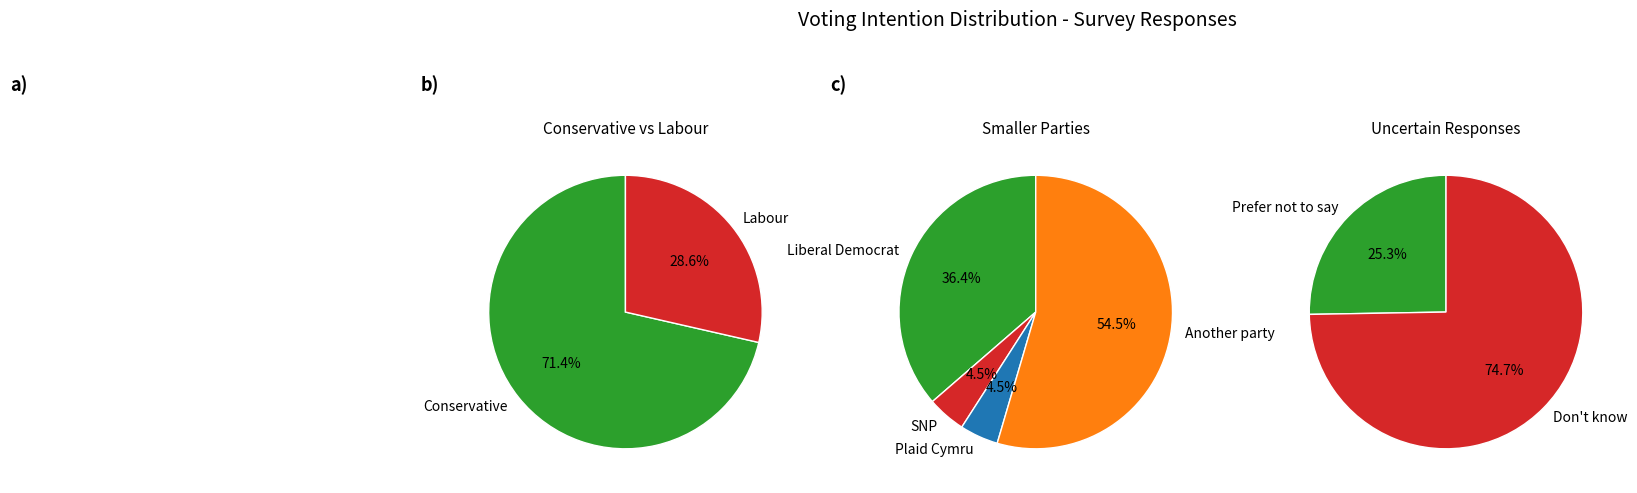

Between Prefer not to say and Another party, which is larger?

Prefer not to say